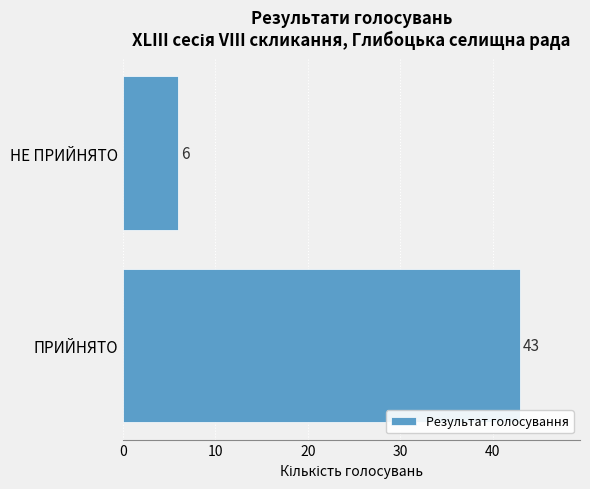

What is the sum of all values?

49